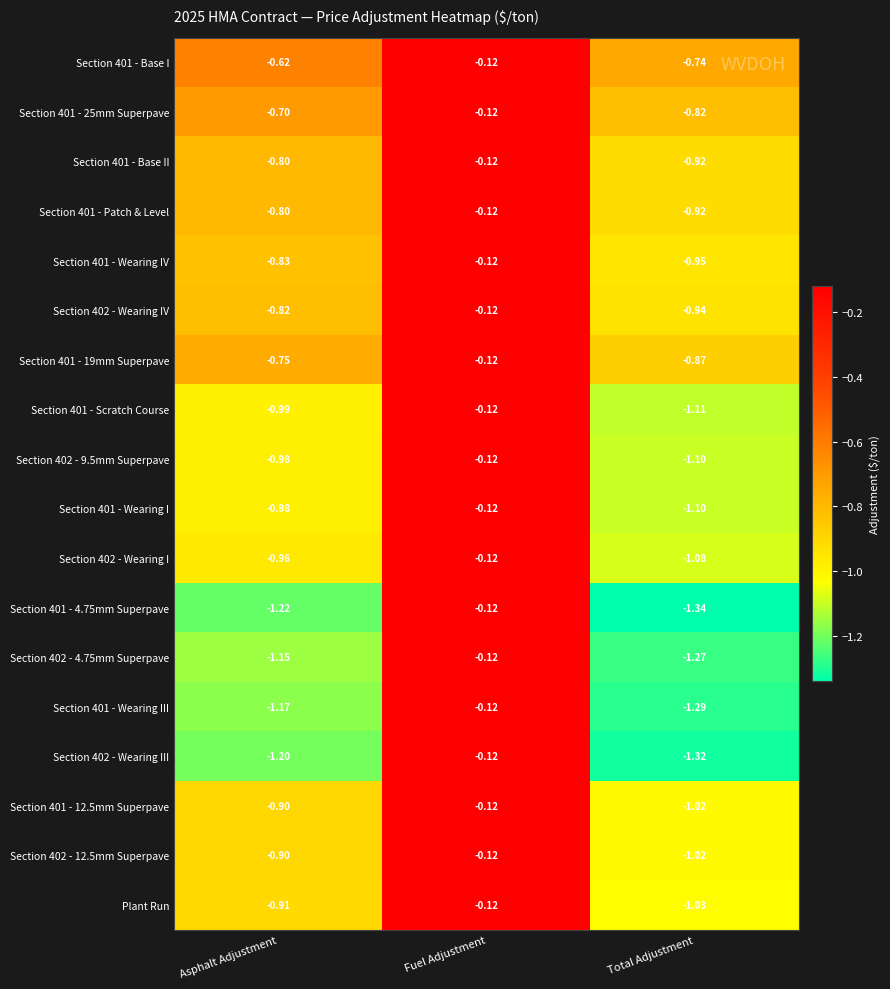

Rank the categories by Section 401 - 19mm Superpave value from lowest to highest.

Total Adjustment, Asphalt Adjustment, Fuel Adjustment